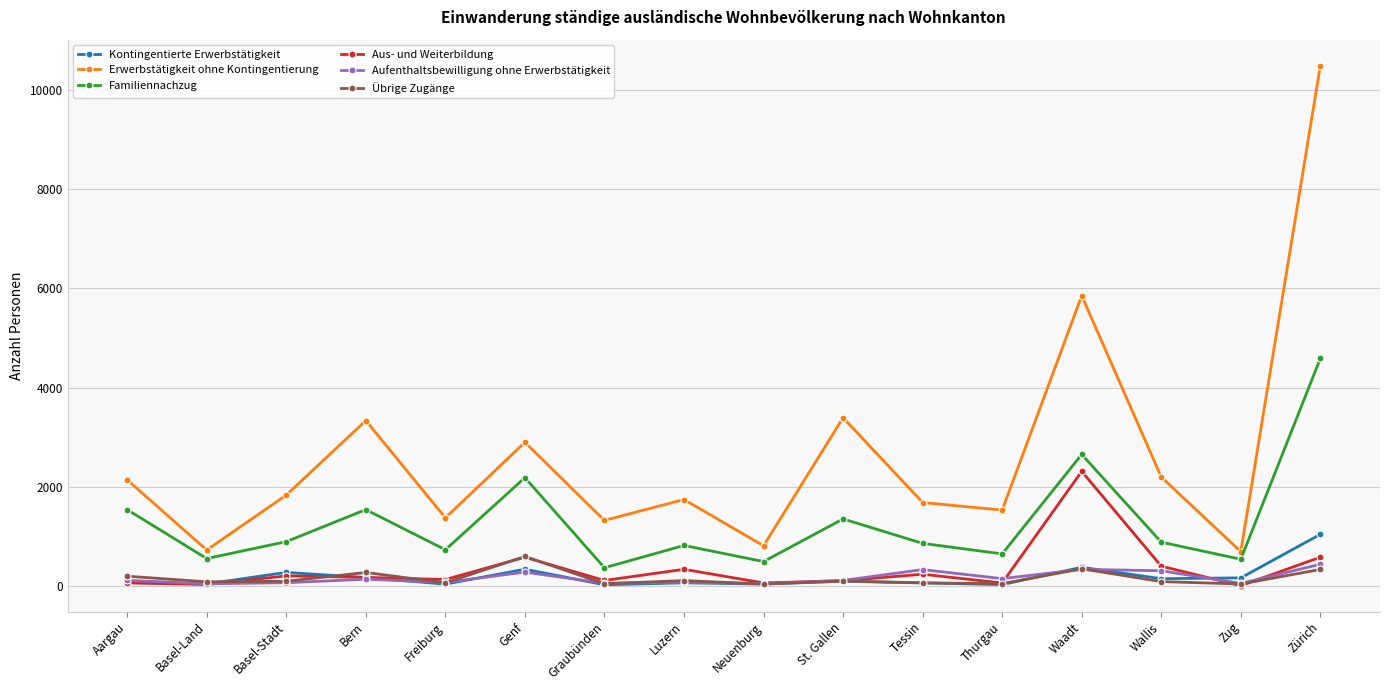

True or false: Erwerbstätigkeit ohne Kontingentierung and Aus- und Weiterbildung cross at least once.

False